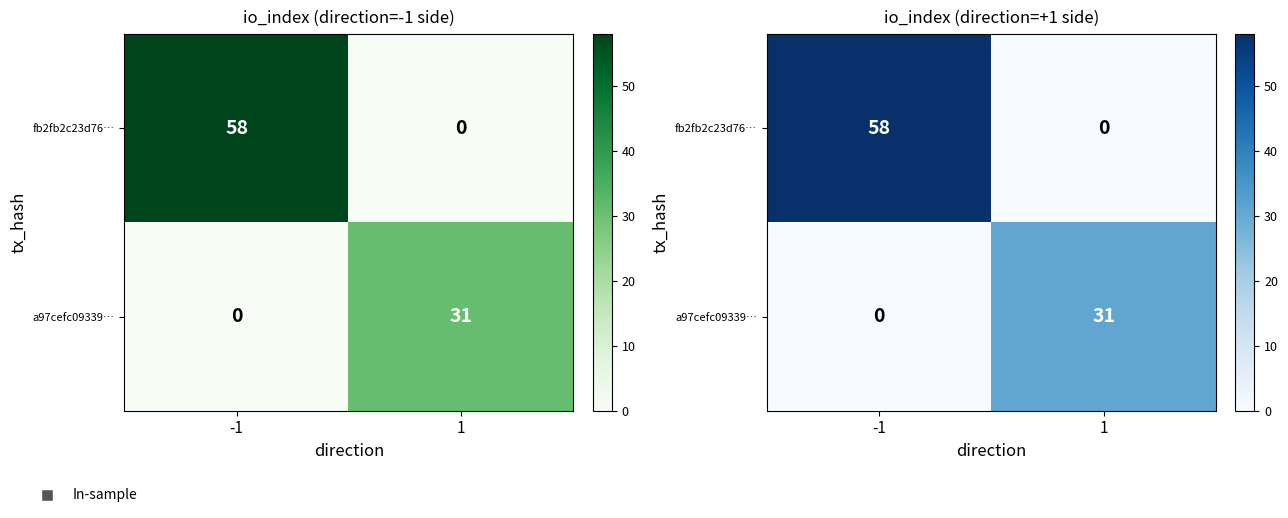

What is the total value across all series at 1?

31